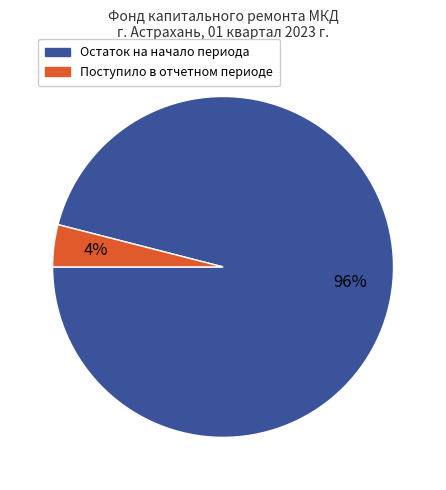

Is there any slice that represents more than half of the pie?

Yes